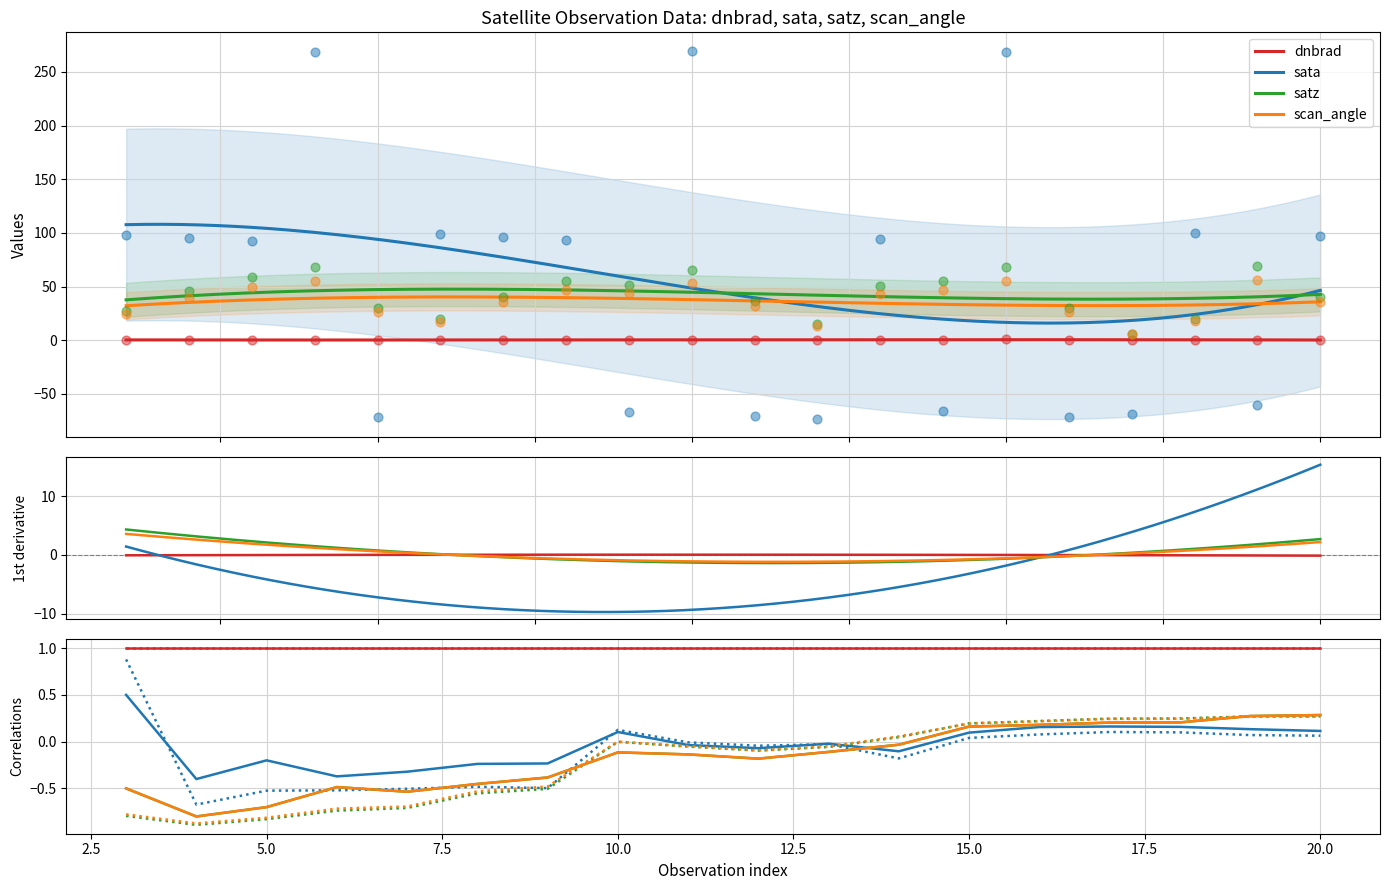

At which category is the sum across all series the highest?

15